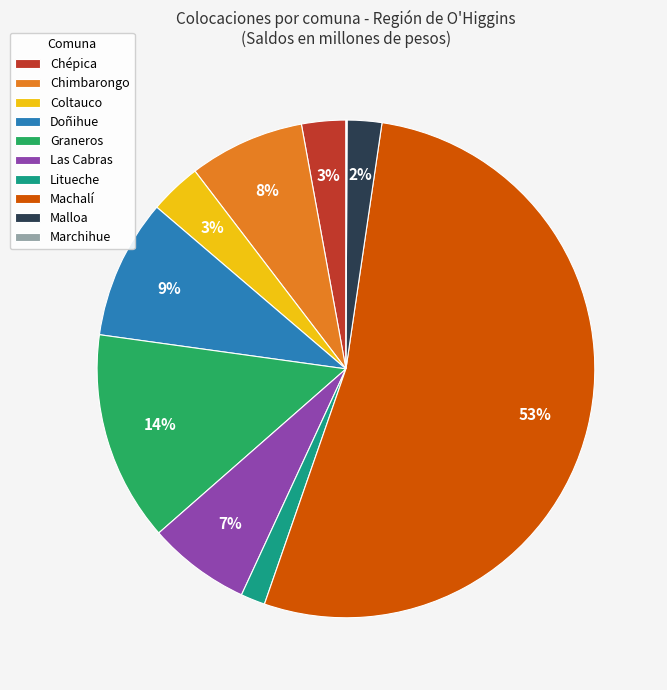

Is Machalí the majority of the pie?

Yes